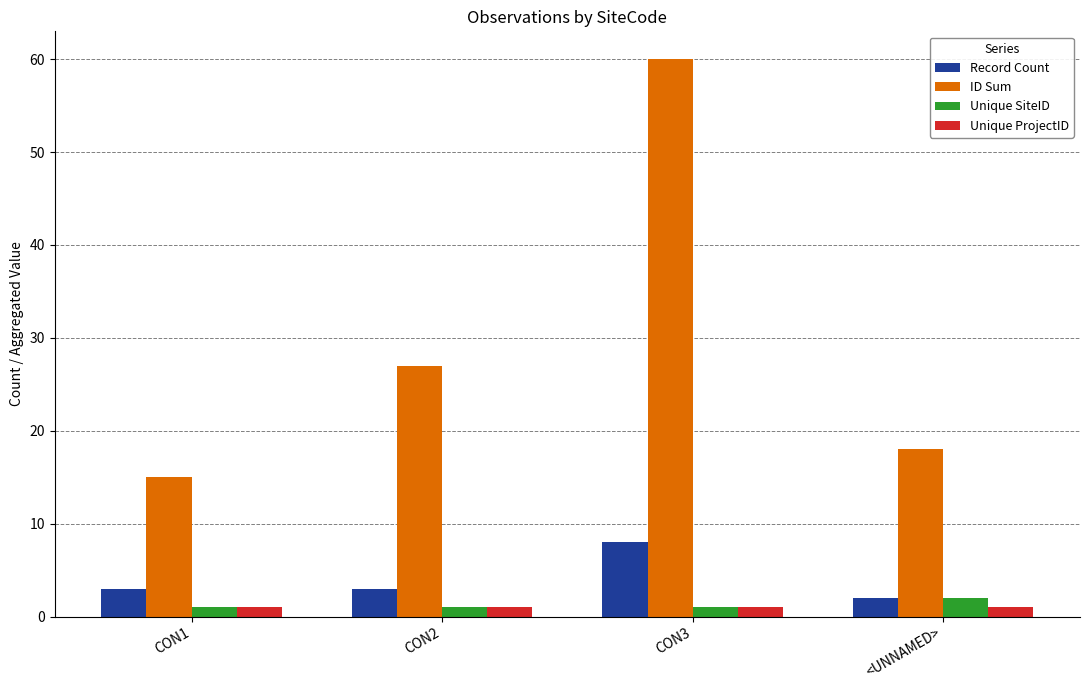

Between CON2 and CON3, which series saw the biggest shift?

ID Sum